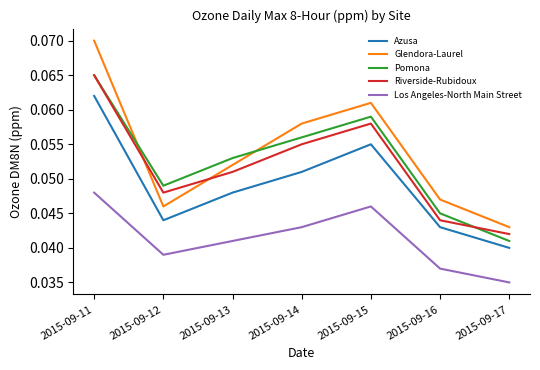

At which label does Azusa reach its minimum?

2015-09-17